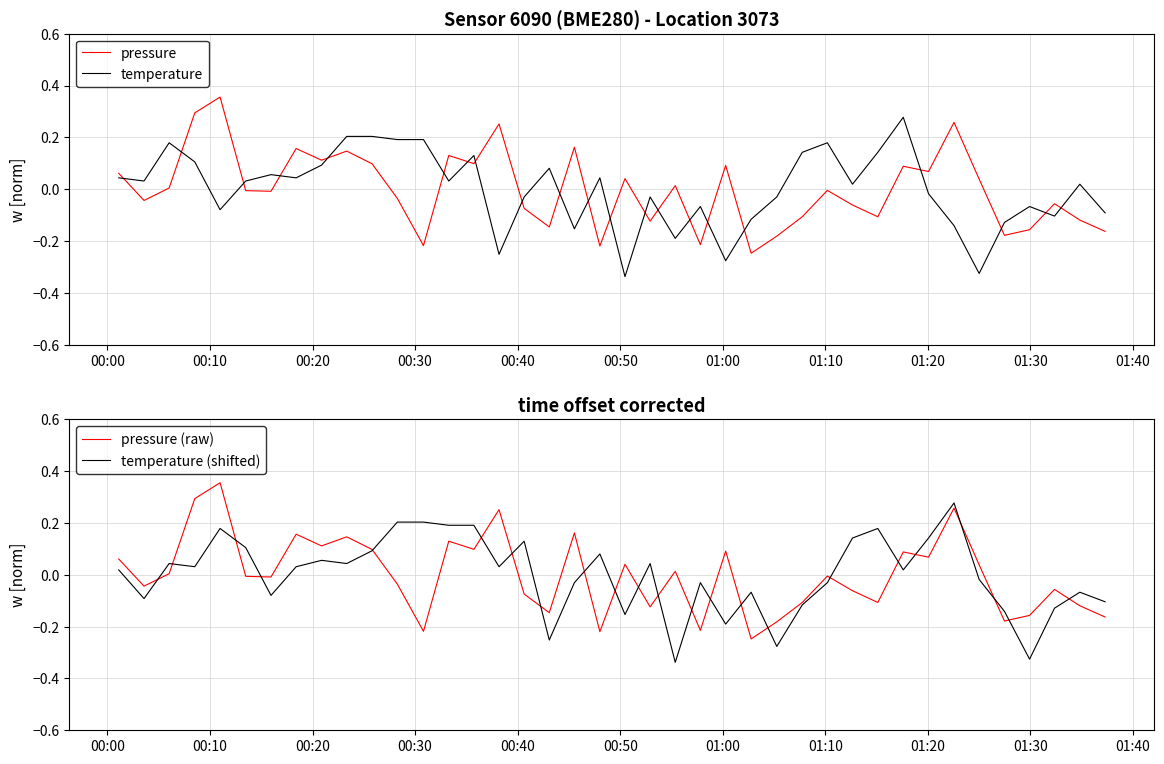

Does the chart display data point markers on the line(s)?

No